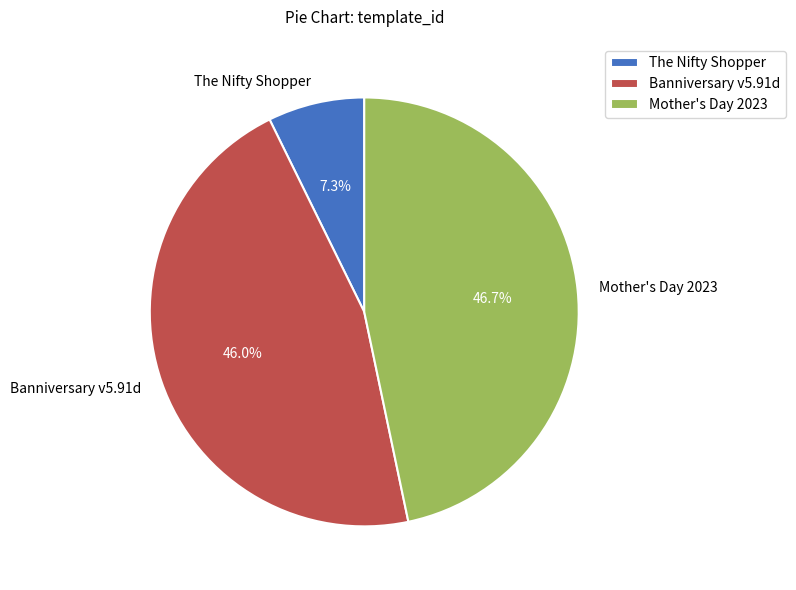

To the nearest percent, what percentage of the pie is The Nifty Shopper?

7%